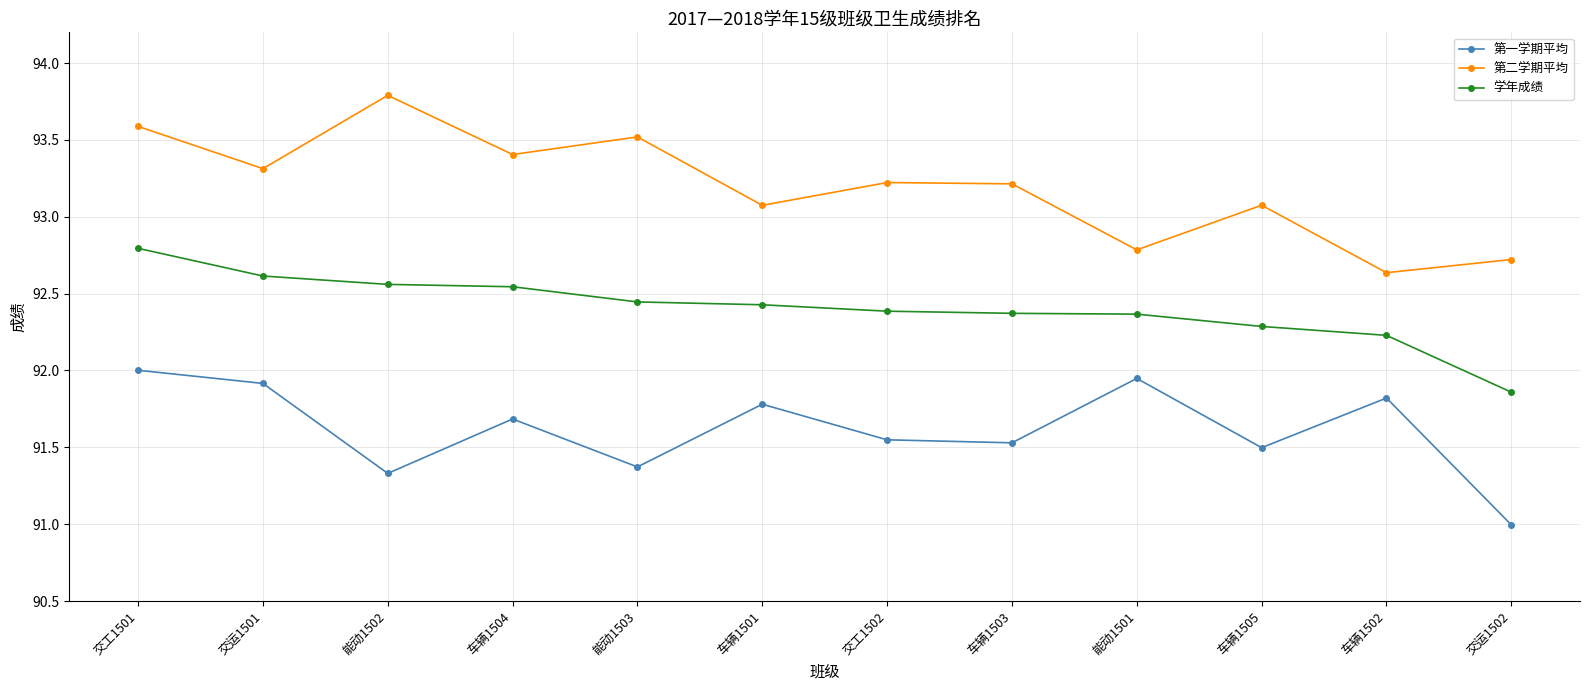

Which category has the highest value in the 第二学期平均 series?

能动1502